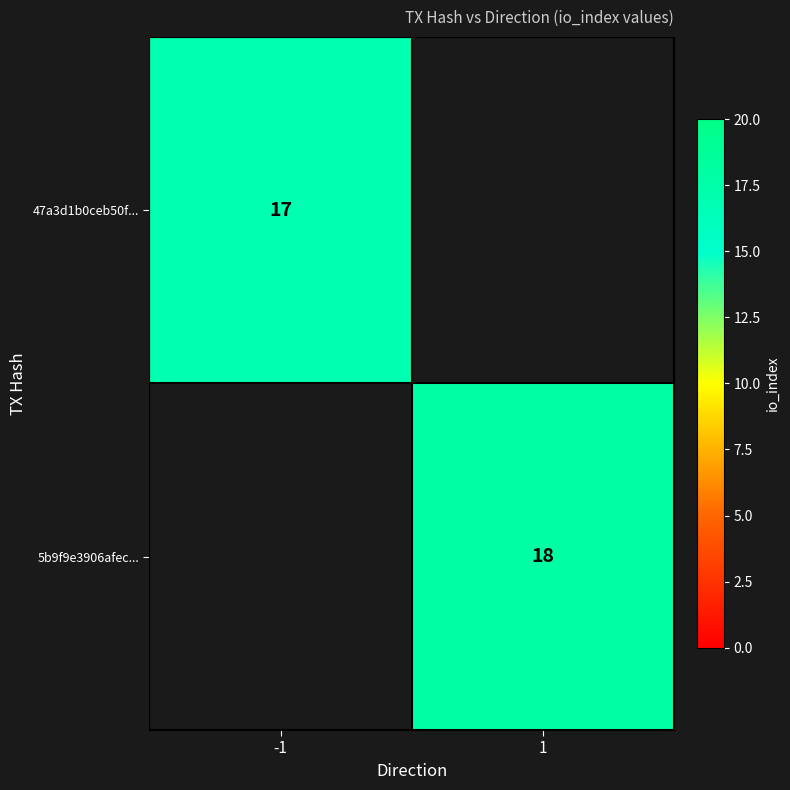

The value of 5b9f9e3906afec... at 1 is 18. True or false?

True